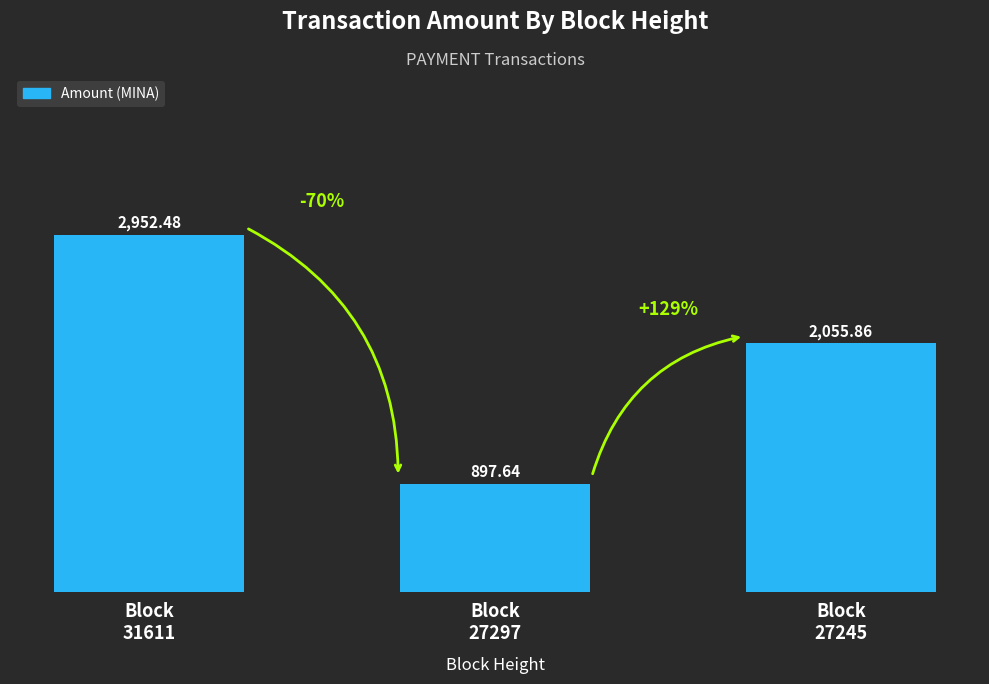

Rank the categories by value from lowest to highest.

Block
27297, Block
27245, Block
31611